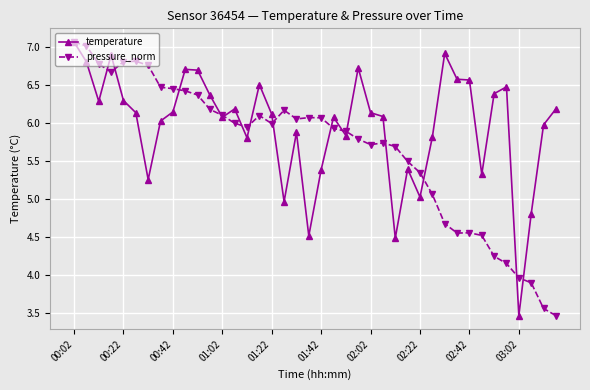

True or false: temperature and pressure_norm intersect in this chart.

True